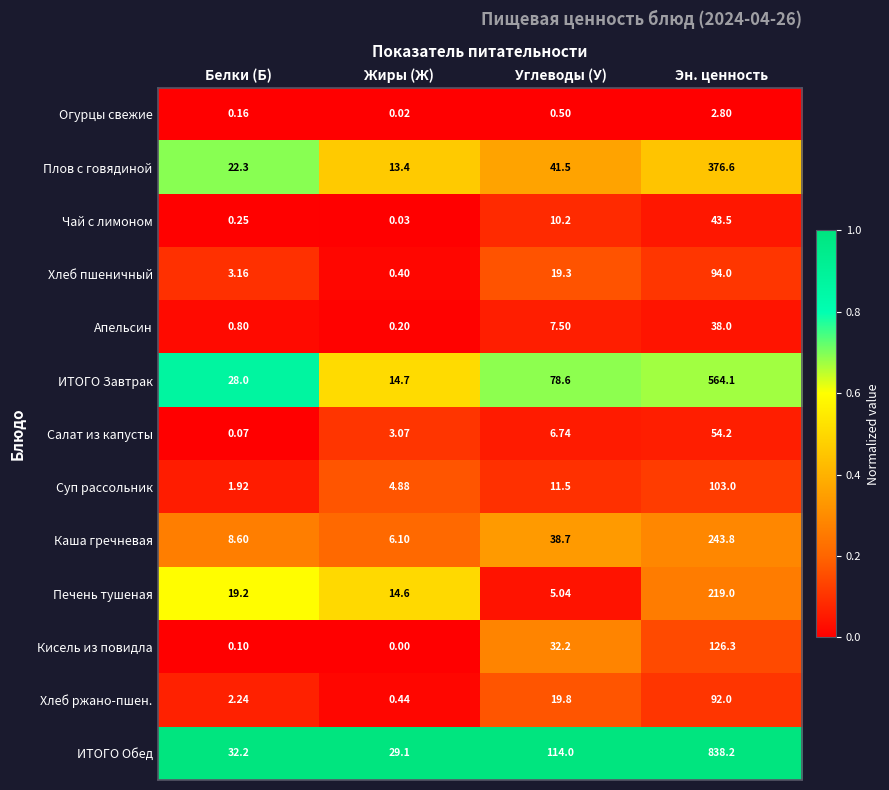

Which series has the largest range (max minus min)?

ИТОГО Обед